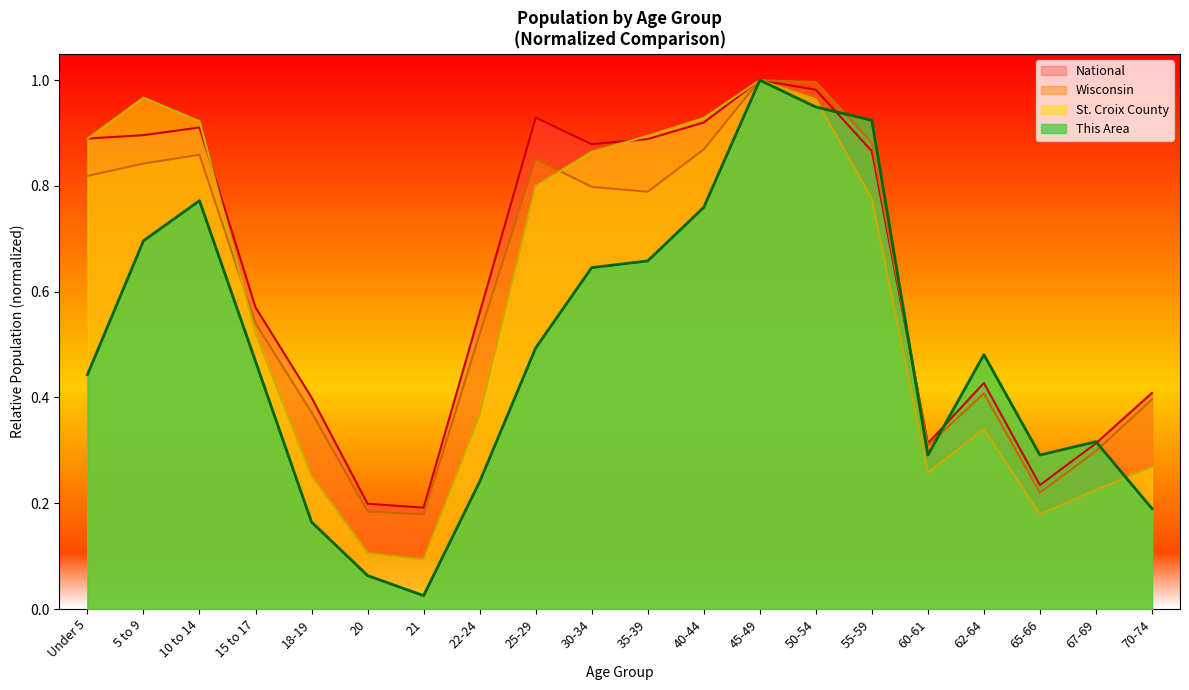

Rank the series at 15 to 17 from highest to lowest value.

National, Wisconsin, St. Croix County, This Area